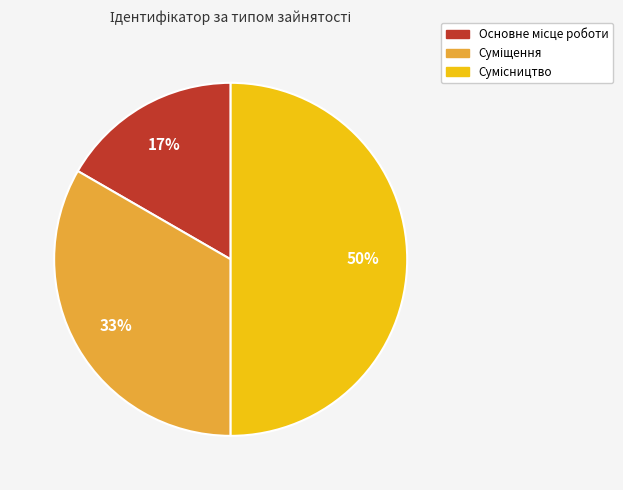

To the nearest percent, what is the average slice percentage?

33%